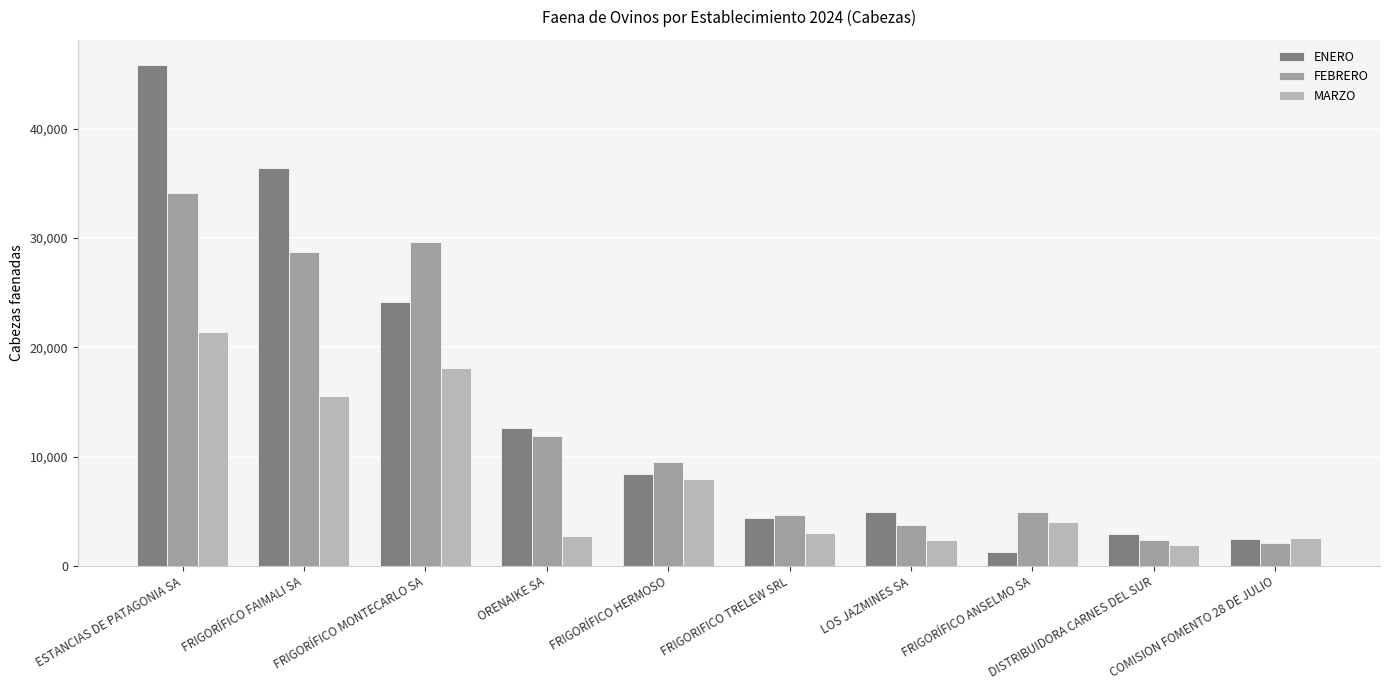

What are all the series names shown in the legend?

ENERO, FEBRERO, MARZO